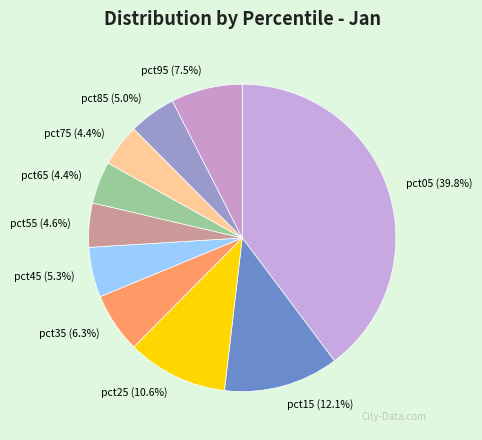

Combined, what portion of the pie is pct95 (7.5%) and pct25 (10.6%)?

18.1%